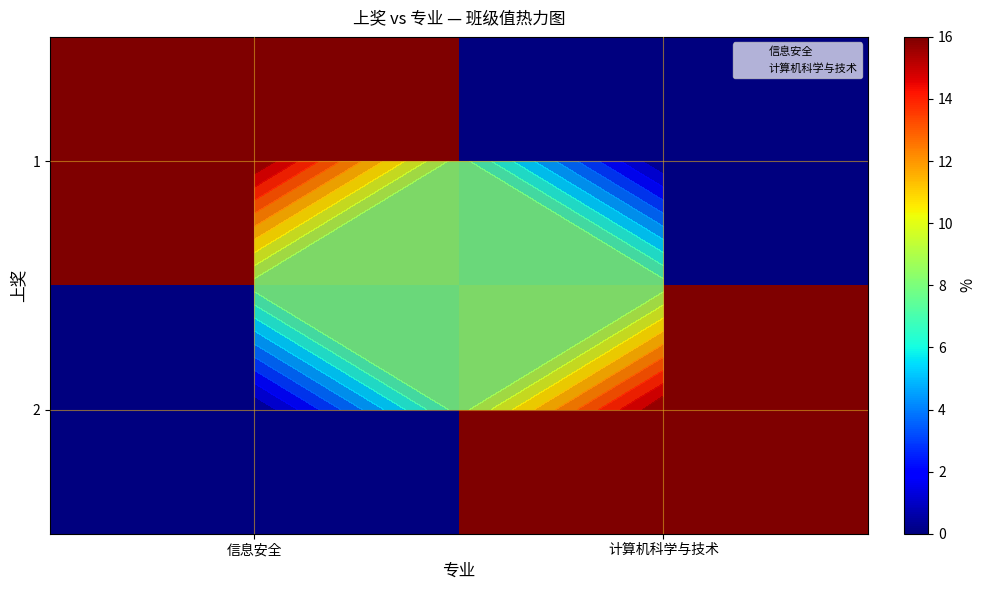

What is the difference between the maximum and minimum values in the 1 series?

16.0